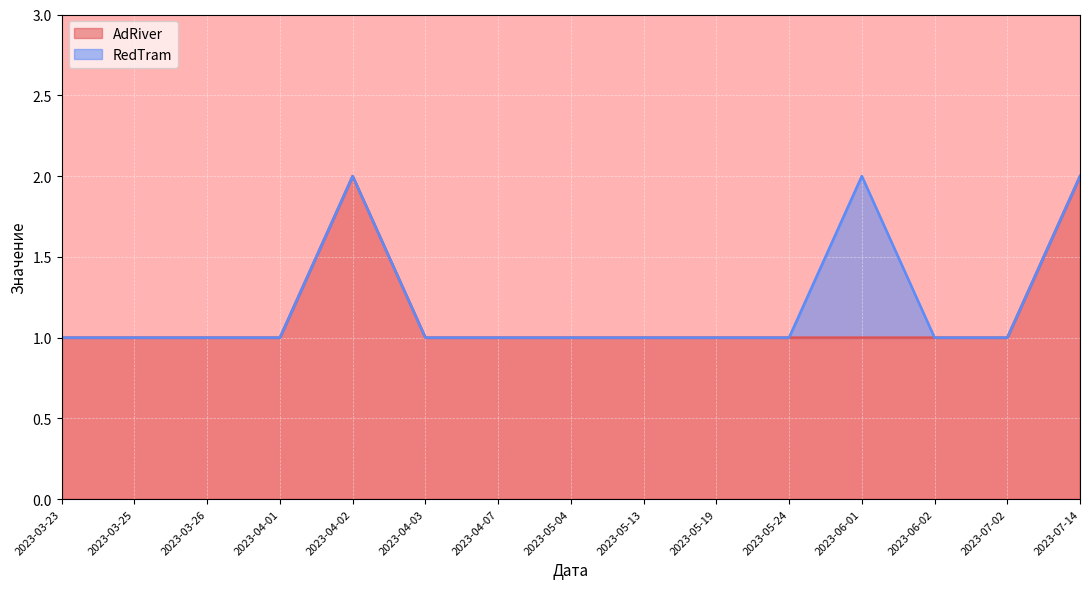

What is the difference between the maximum and second lowest values?

1